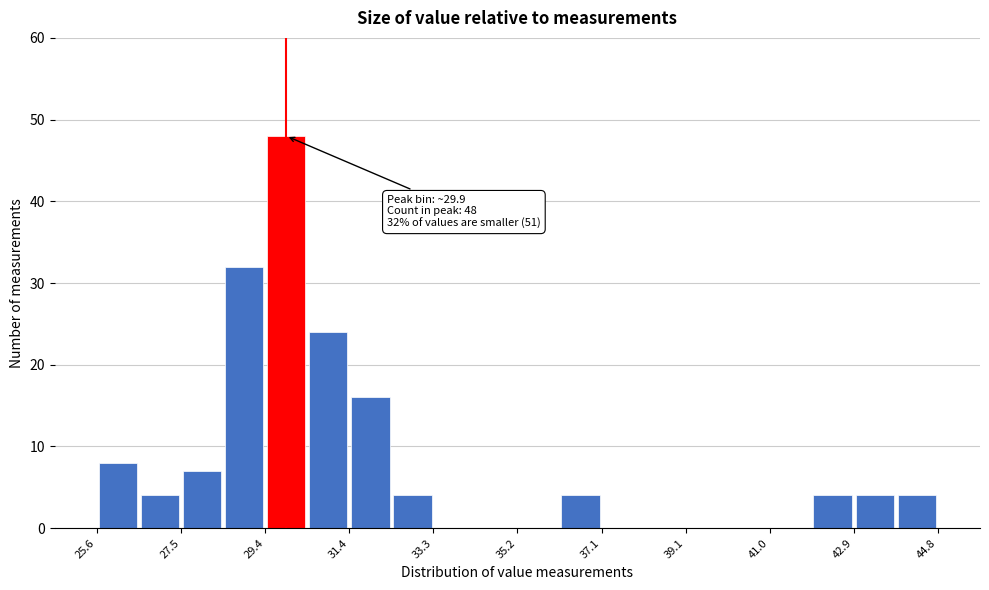

Over which range of the x-axis is the bar tallest?

29.4 to 30.4